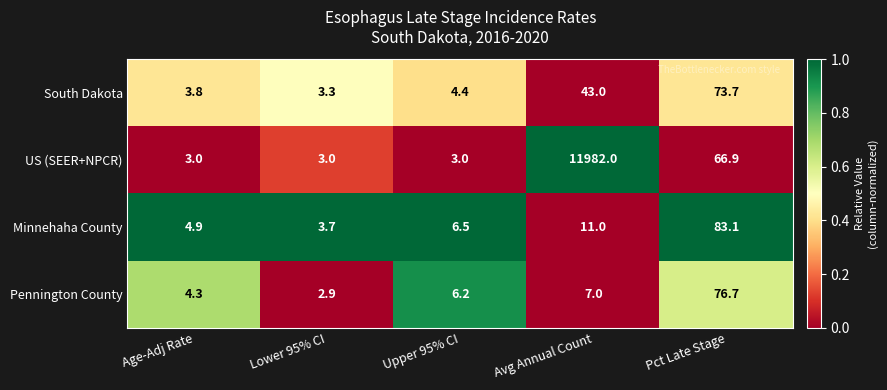

What is the sum of the South Dakota values at Lower 95% CI and Upper 95% CI?

7.7